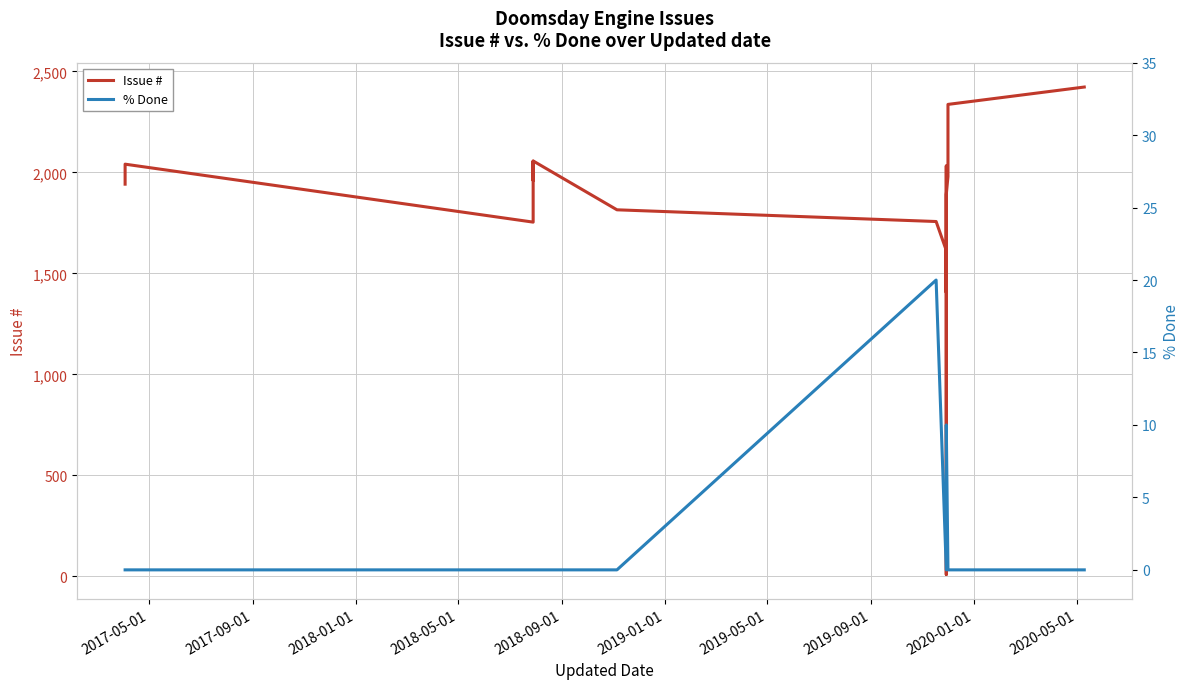

What is the difference between the maximum and minimum values in the % Done series?

20